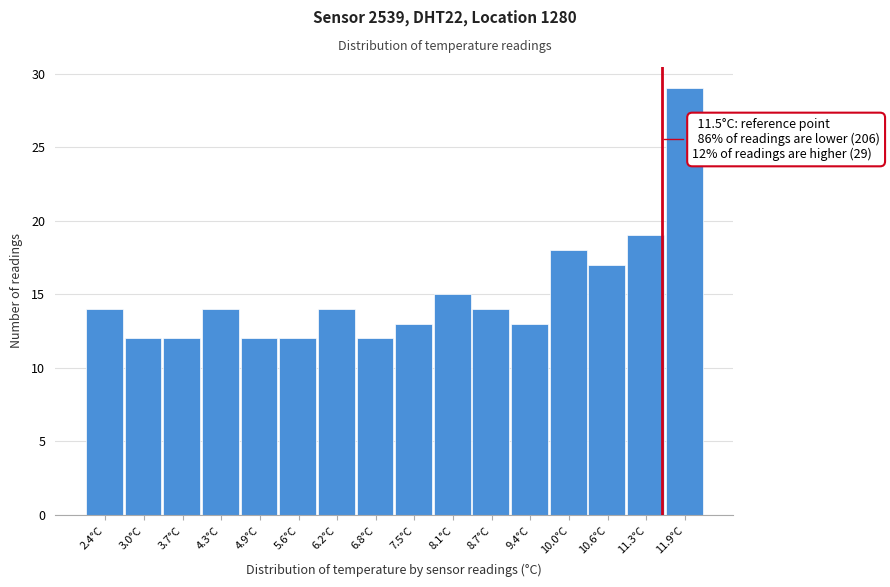

Over which range of the x-axis is the bar tallest?

11.6 to 12.2